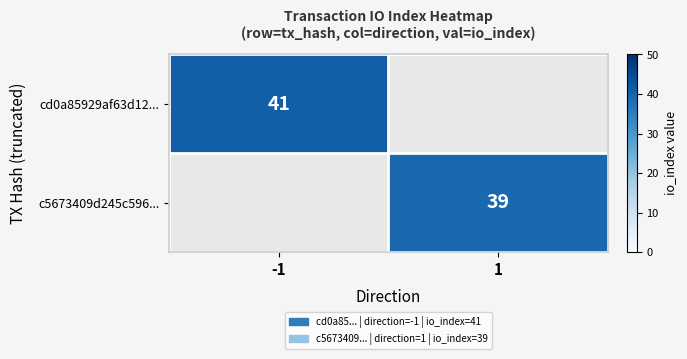

The c5673409d245c596... series shows 58 at 1. True or false?

False